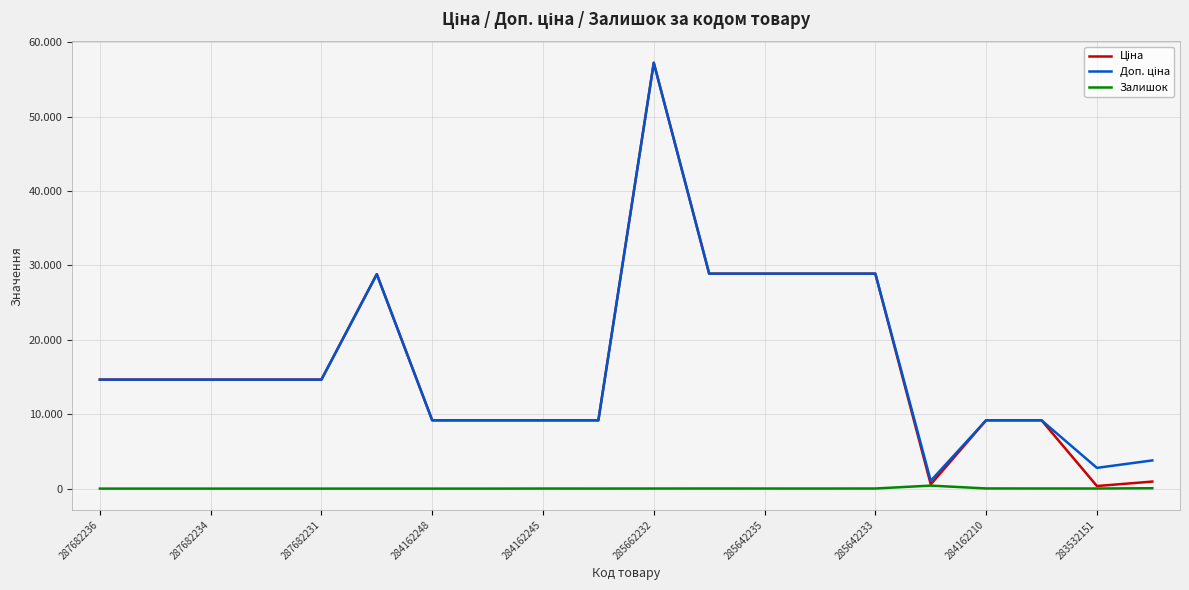

Does the chart have visible grid lines?

Yes